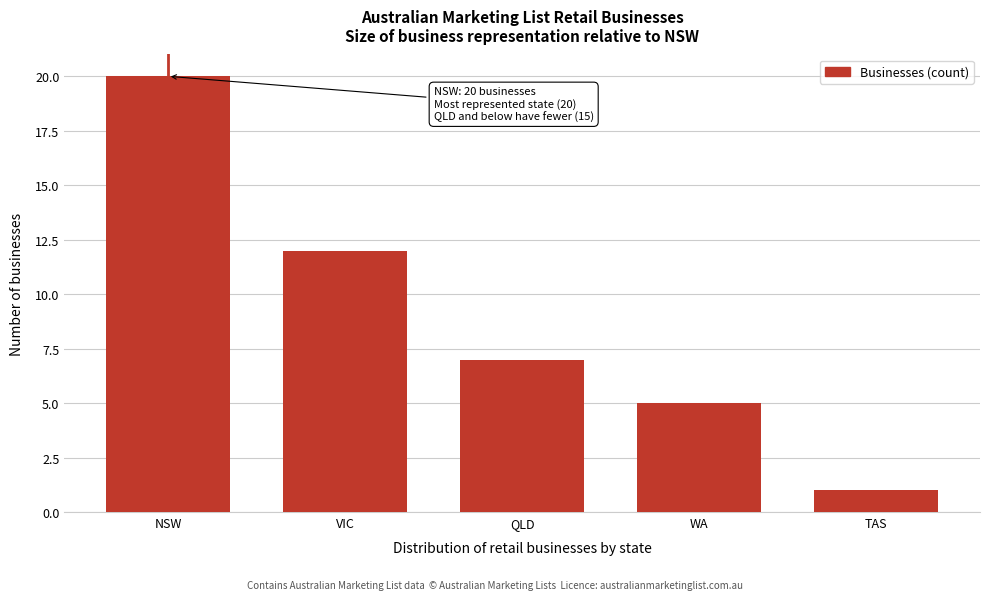

Reading left to right, list all the values displayed in this chart.

NSW=20	VIC=12	QLD=7	WA=5	TAS=1